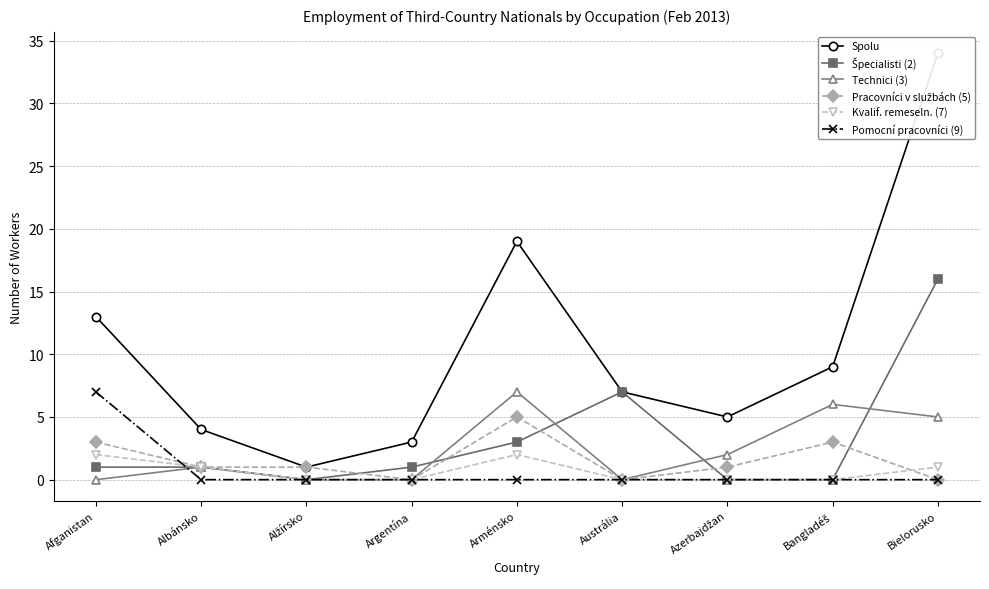

The Pomocní pracovníci (9) series shows -4 at Albánsko. True or false?

False